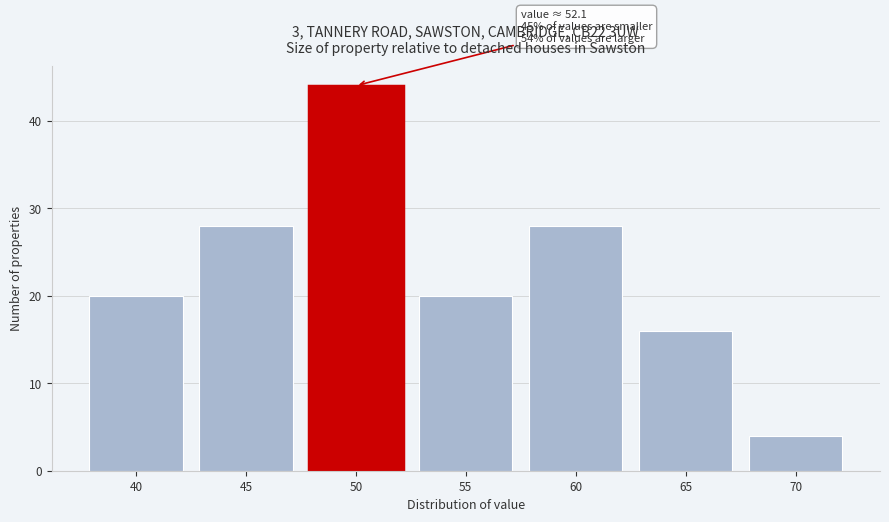

Reading right to left, list all the values displayed in this chart.

4	16	28	20	44	28	20